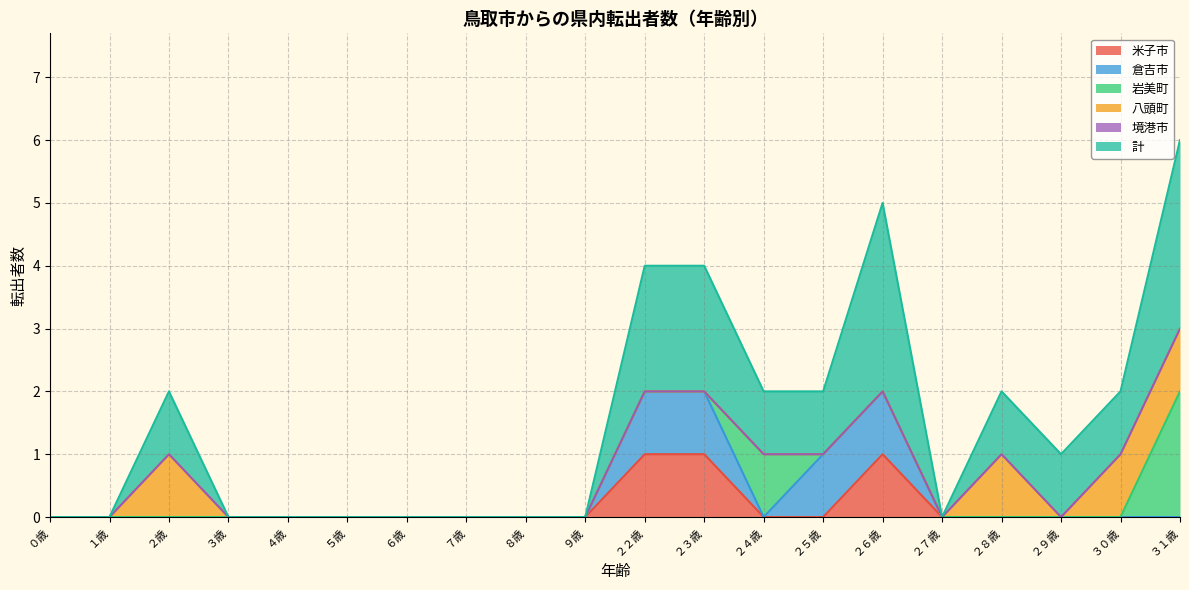

True or false: 岩美町 and 計 intersect in this chart.

False